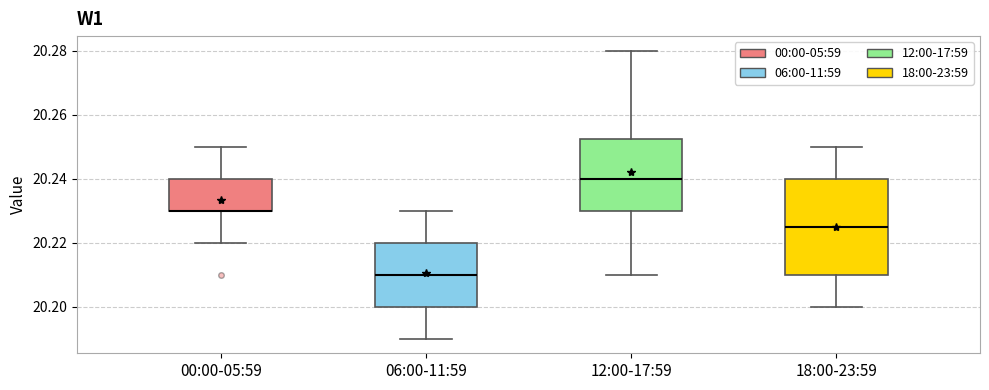

Where is the lower edge of the box for 12:00-17:59 on the y-axis? The values are not printed on the chart, so give them approximately, as read against the axis.

20.230